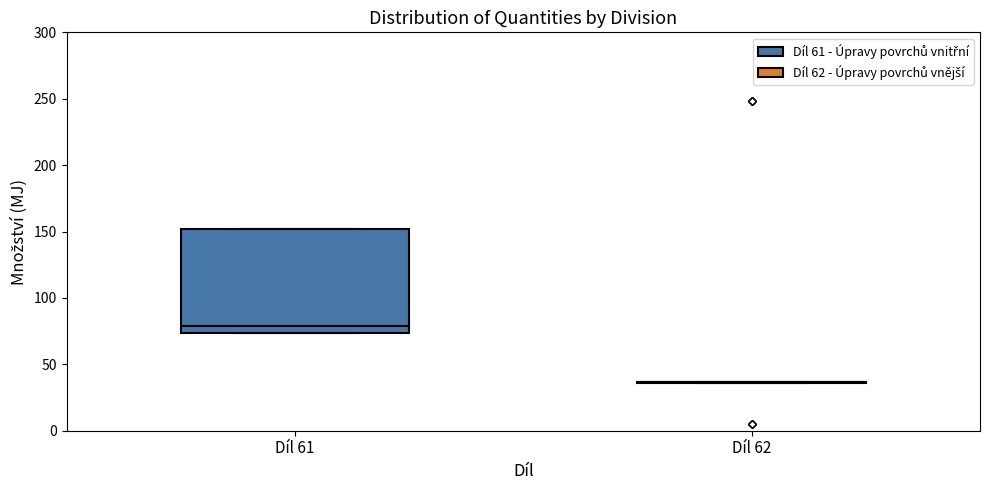

Reading left to right, transcribe this box plot: for each box, give where its median line is, the range the box spans, and where its two whiskers end, as read against the y-axis. The values are not printed on the chart, so give them approximately, as read against the axis.

Díl 61: median 80, box 75 to 150, whiskers 75 to 150
Díl 62: box collapsed to a line at 35, whiskers 35 to 35